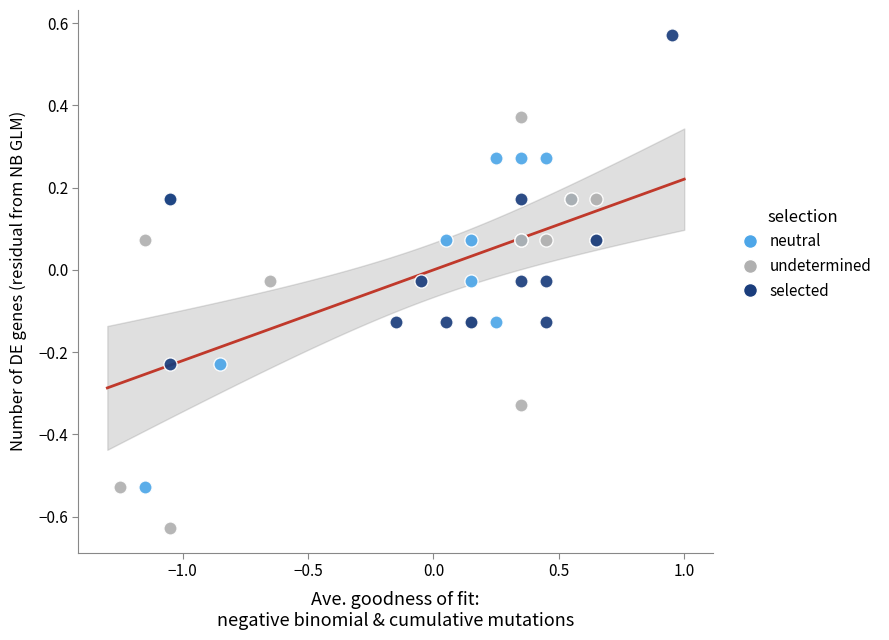

Which series reaches the minimum Y coordinate?

undetermined